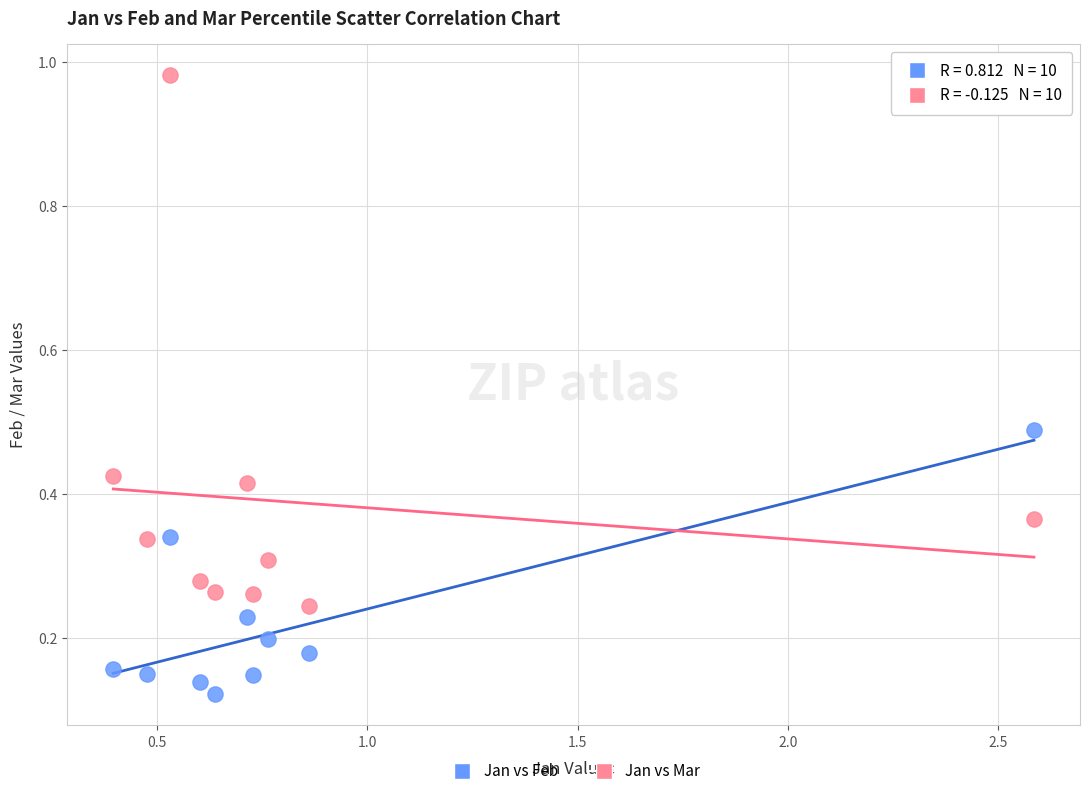

Which series contains the highest Y value?

Jan vs Mar